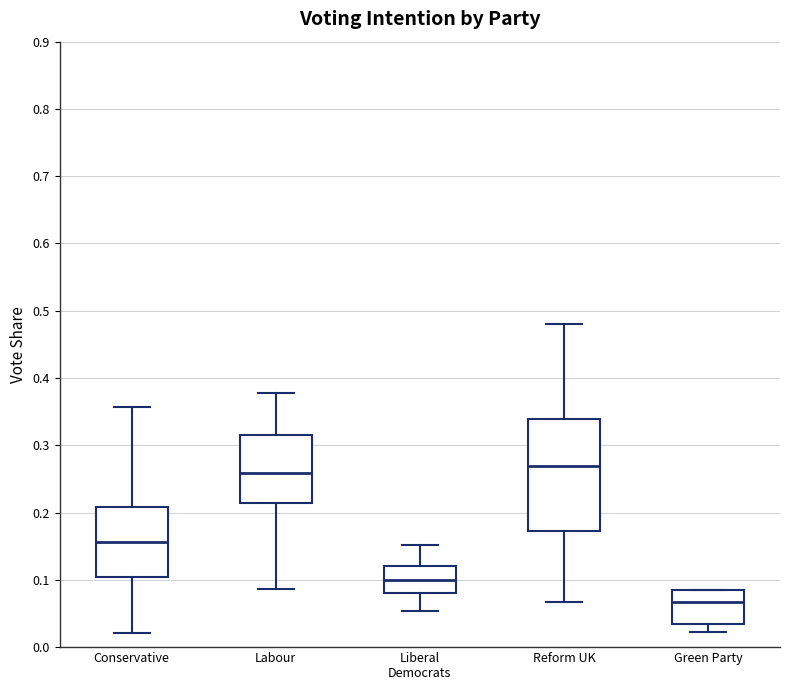

Which box has the lowest median line?

Green Party